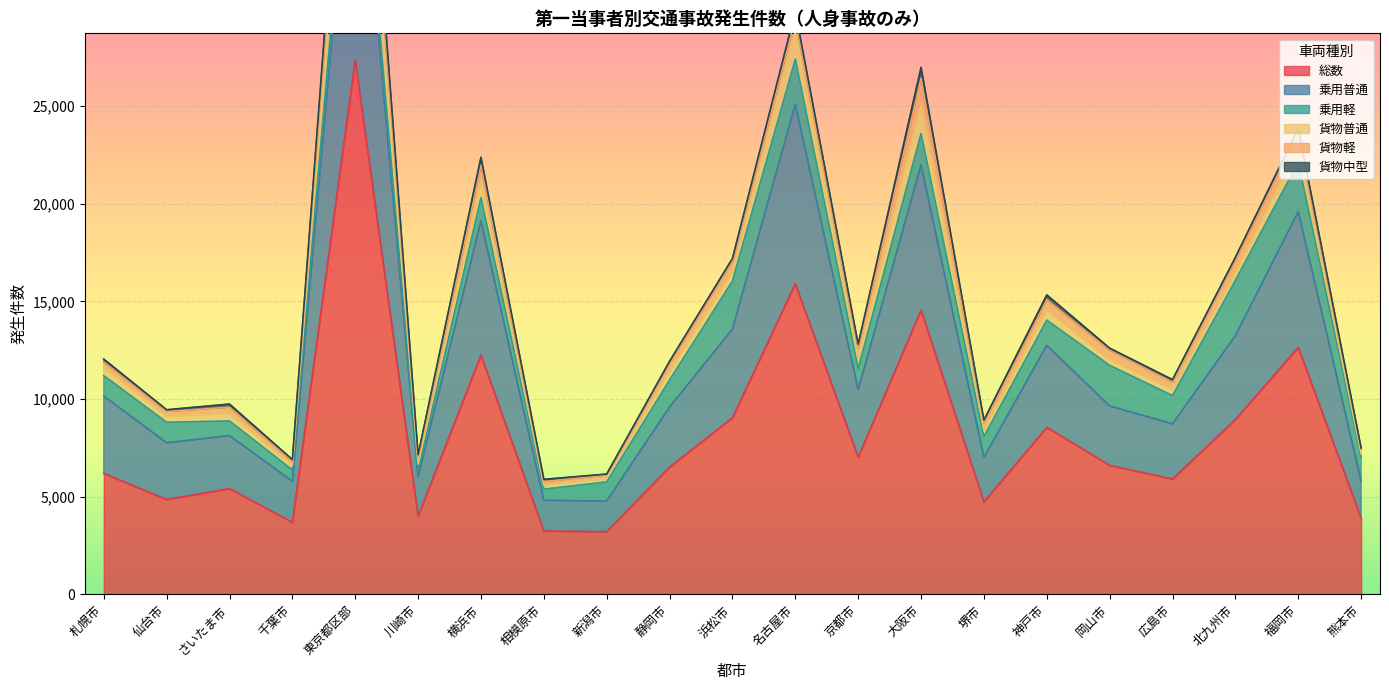

How many lines are shown in the chart?

6